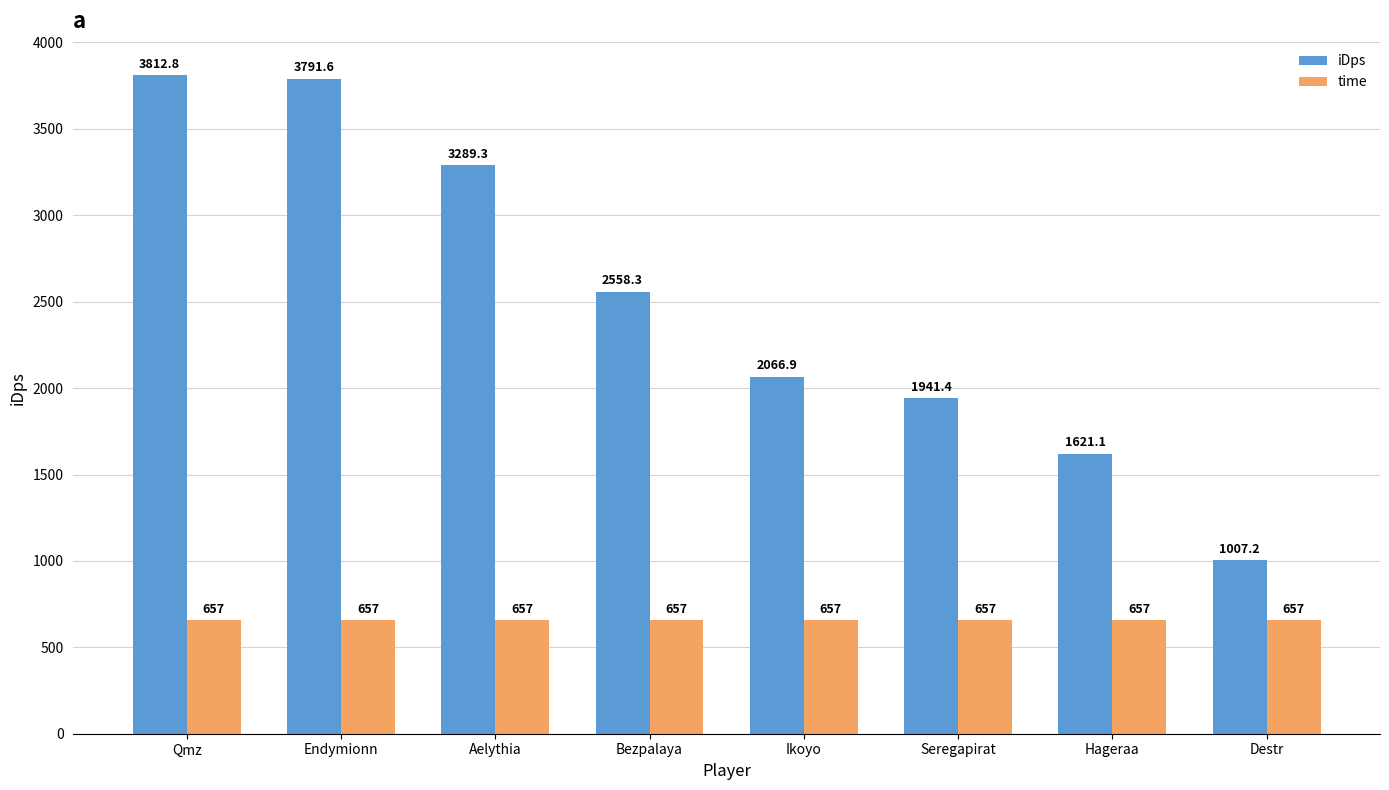

Reading right to left, transcribe all the data shown in this chart.

iDps: 1007.2	1621.1	1941.4	2066.9	2558.3	3289.3	3791.6	3812.8
time: 657.0	657.0	657.0	657.0	657.0	657.0	657.0	657.0